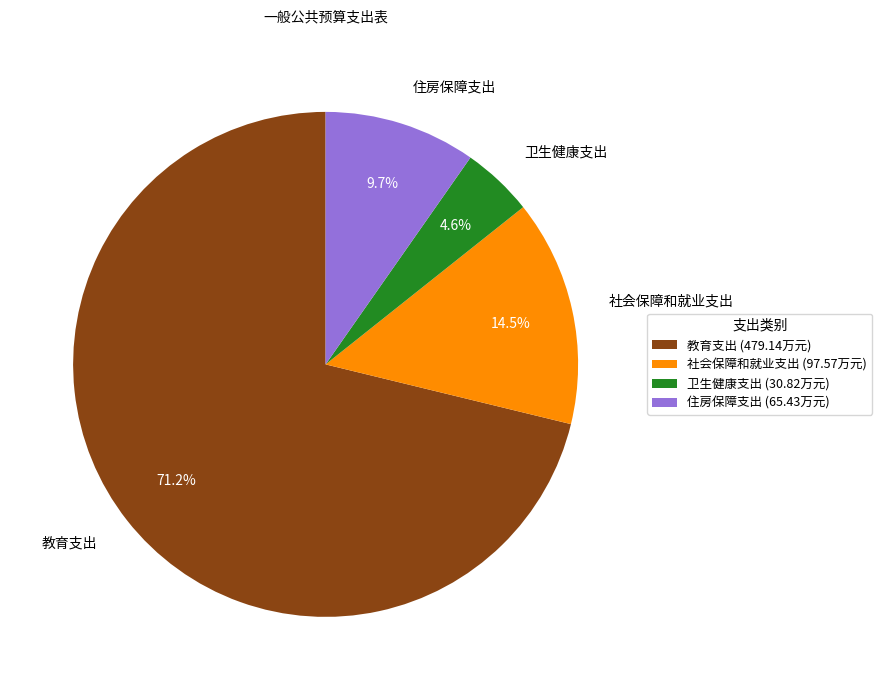

The 教育支出 slice represents 71% of the pie. True or false?

True